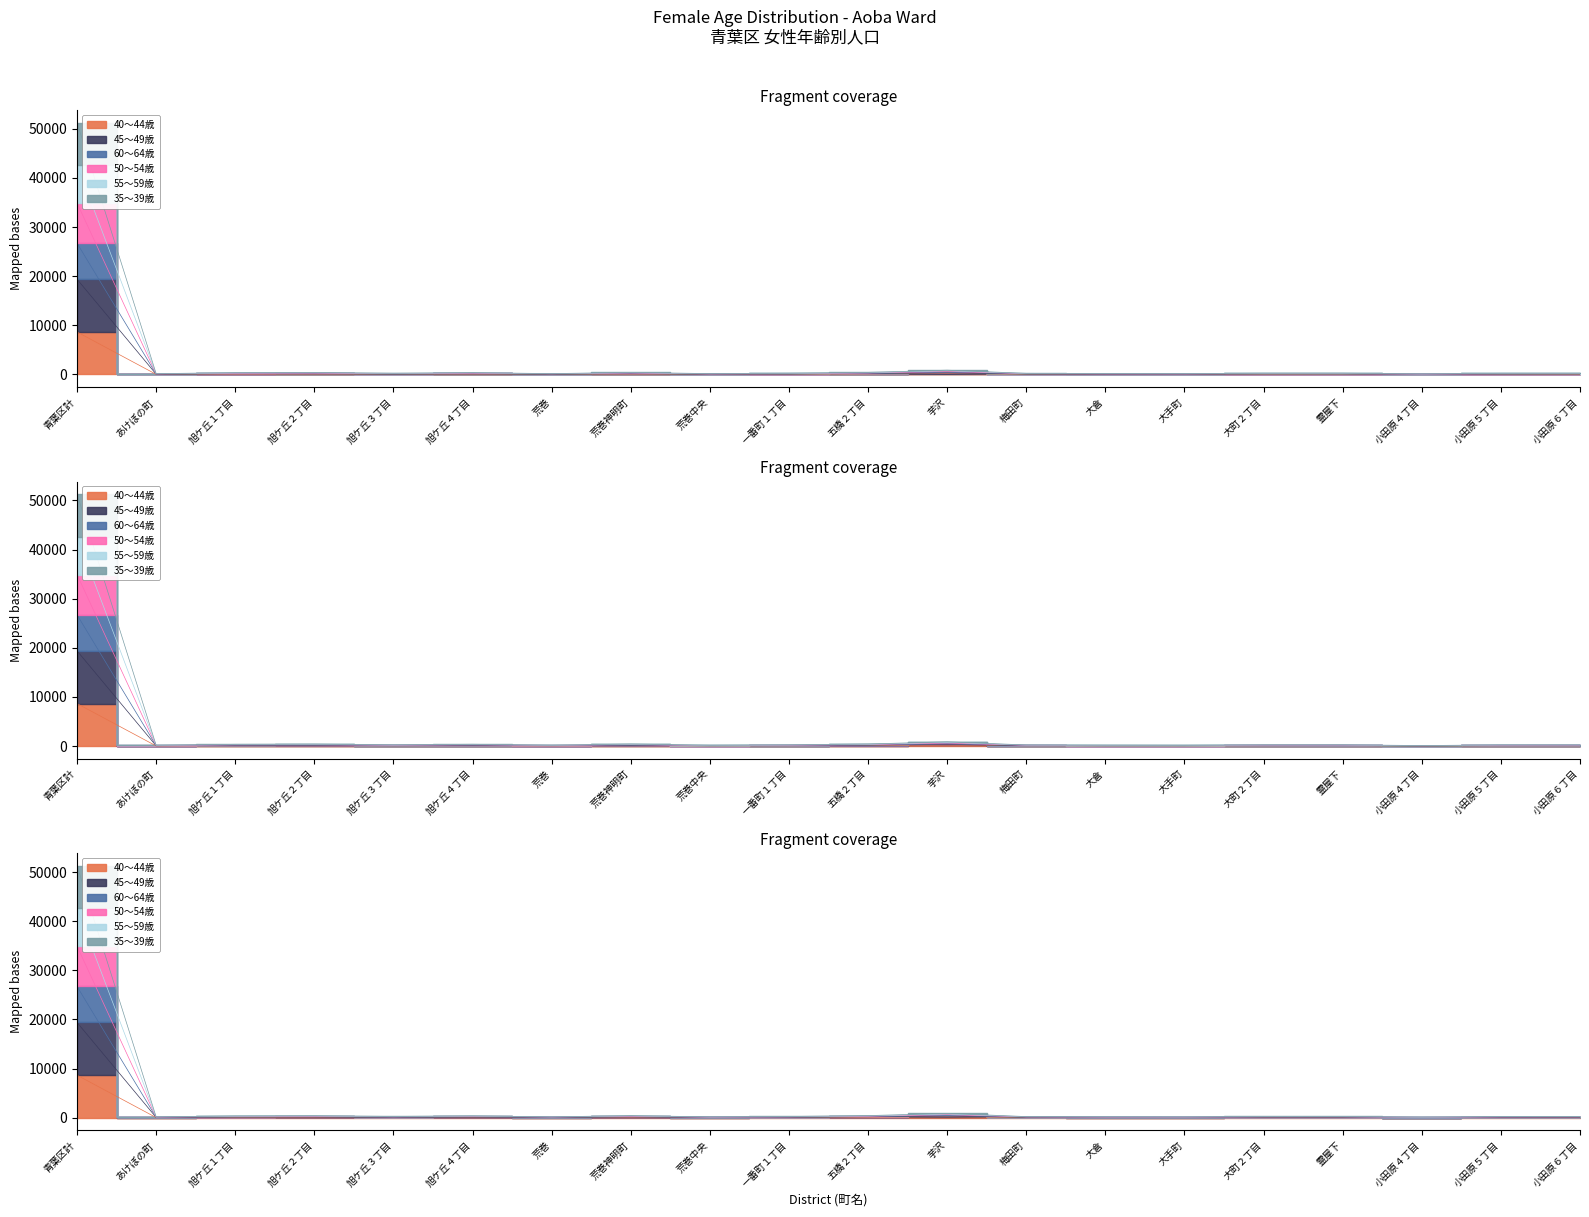

How many lines are shown in the chart?

6